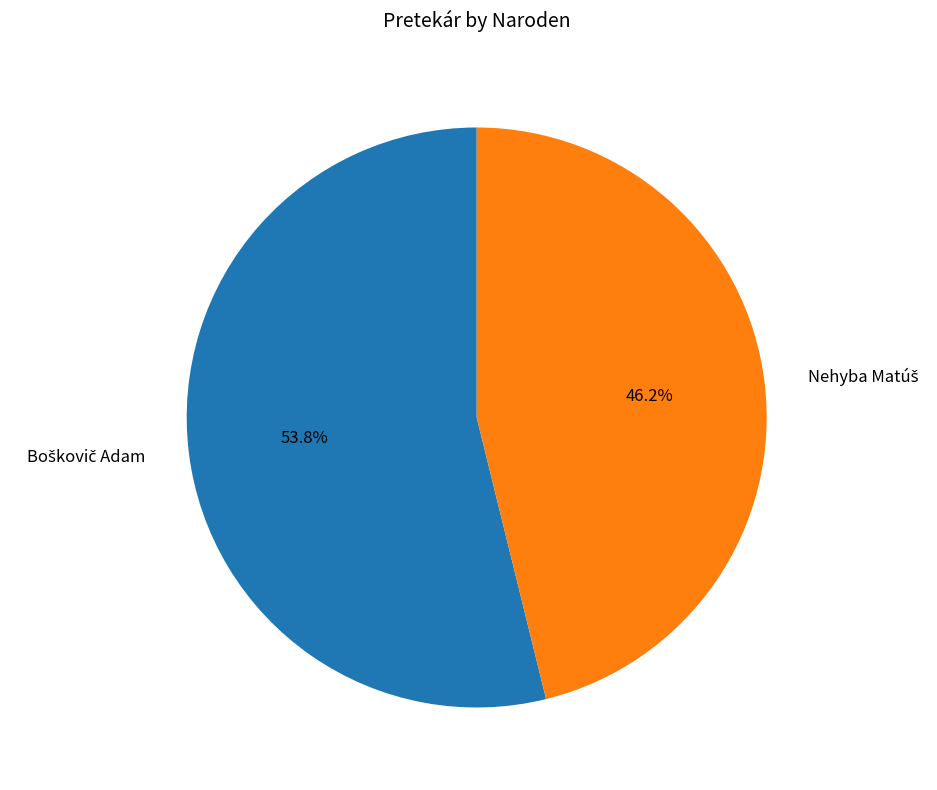

How many slices are in this pie chart?

2